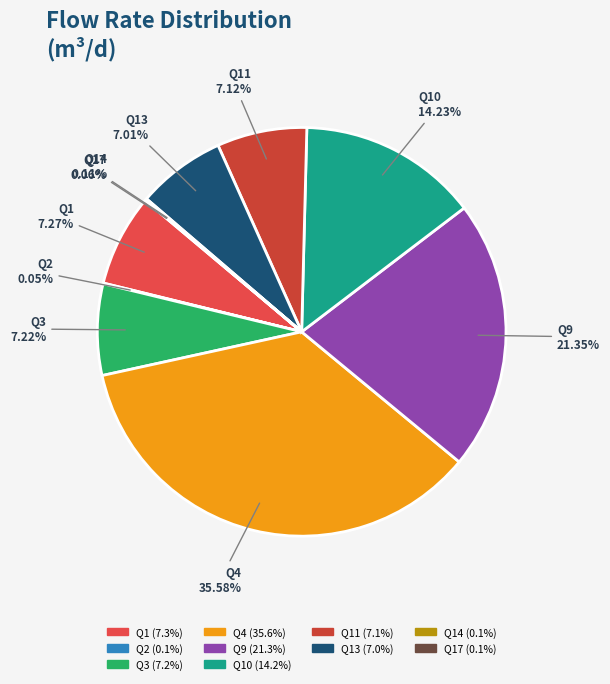

True or false: Q11 accounts for 7% of the total.

True